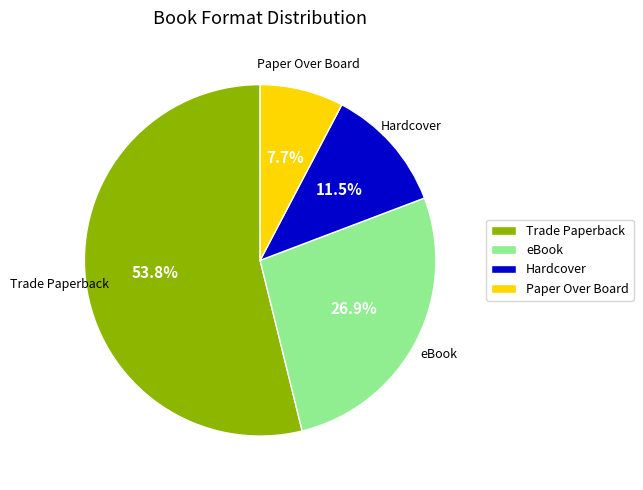

Which slice represents more than half of the pie?

Trade Paperback